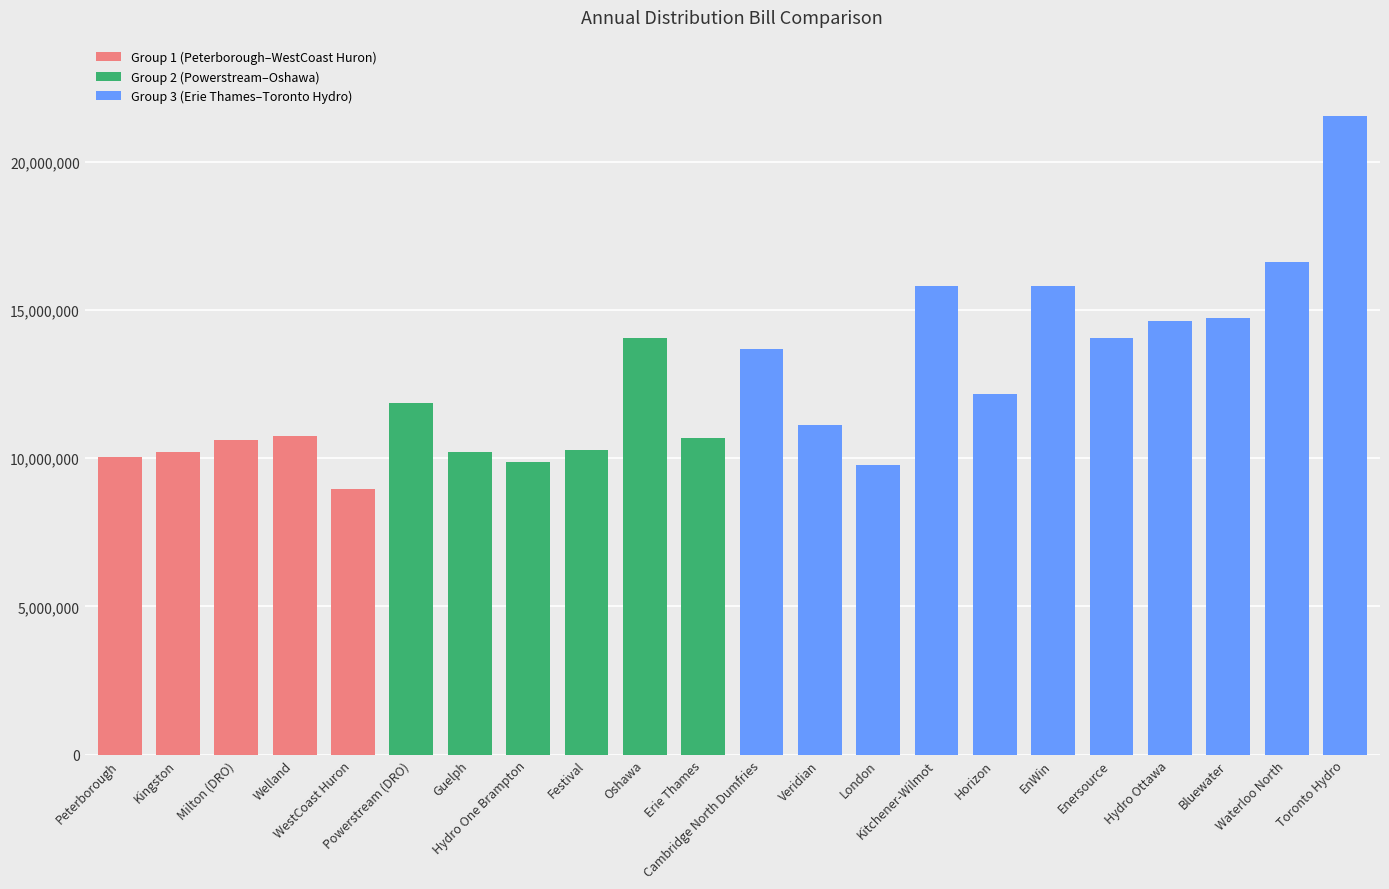

What is the minimum value shown in the chart?

8964000.0